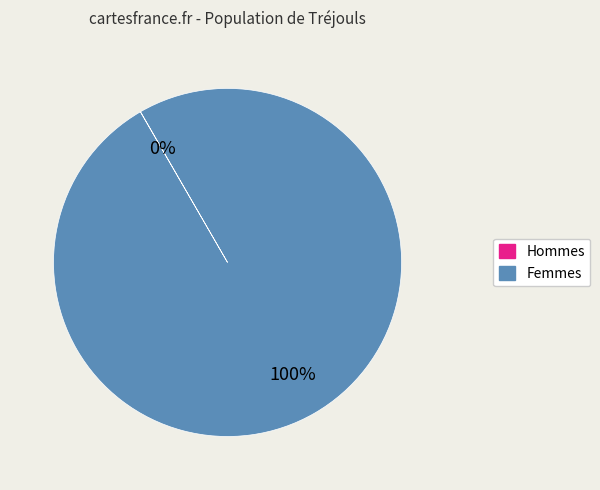

To the nearest percent, what is the difference between the largest and smallest slice percentages?

100%